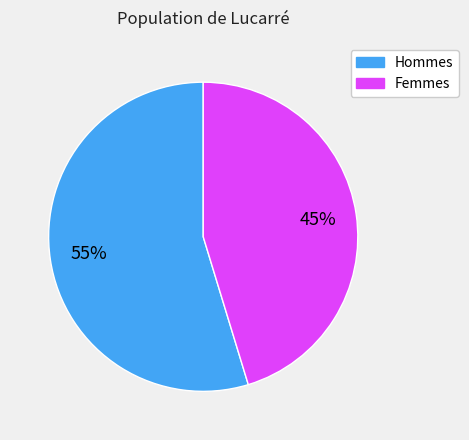

To the nearest percent, what is the average slice percentage?

50%